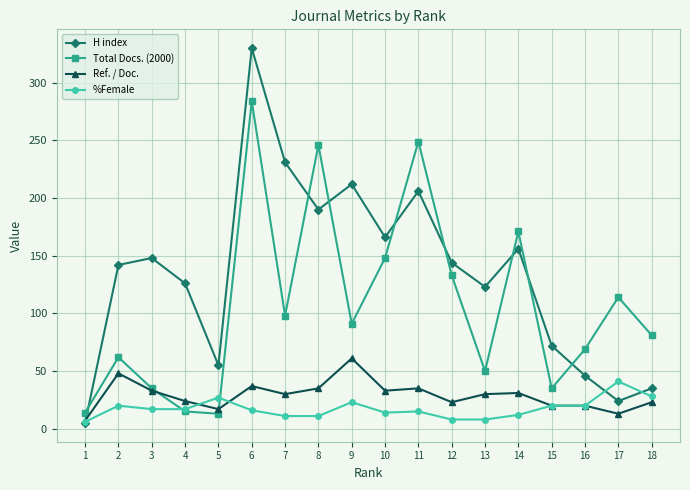

The Ref. / Doc. series shows 61 at 9. True or false?

True